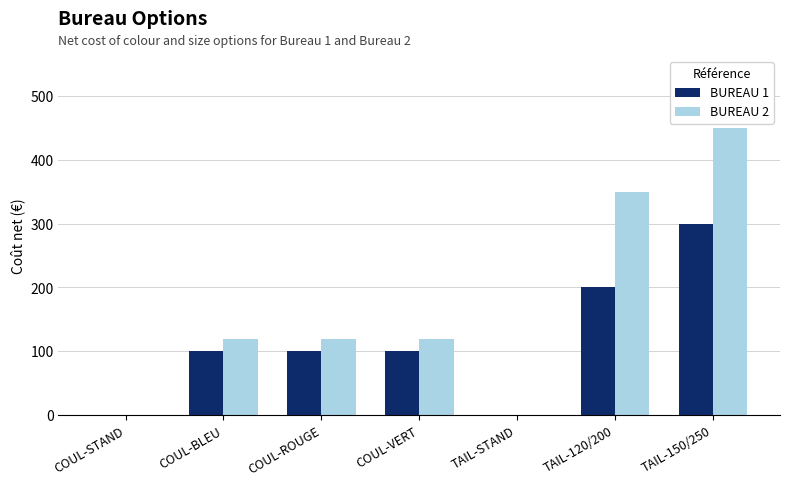

At which category is the sum across all series the highest?

TAIL-150/250